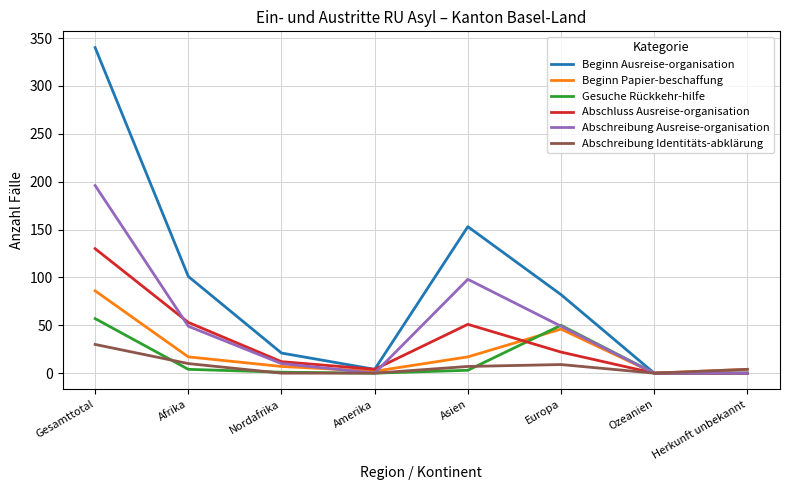

What is the difference between the highest and lowest values at Gesamttotal?

310